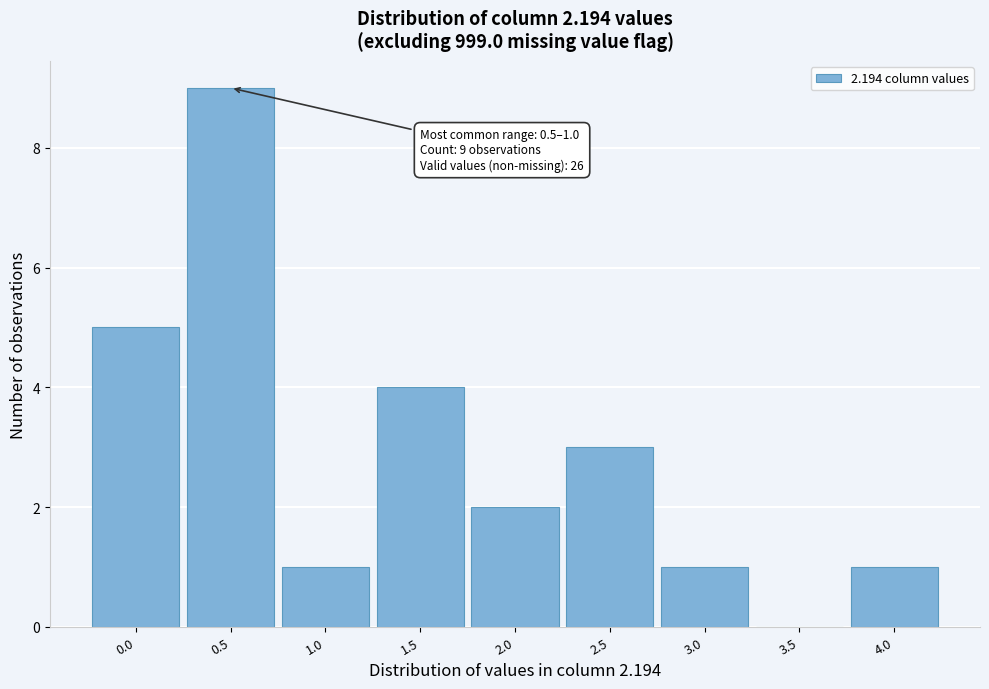

Reading left to right, list all the values displayed in this chart.

0.0=5	0.5=9	1.0=1	1.5=4	2.0=2	2.5=3	3.0=1	3.5=0	4.0=1